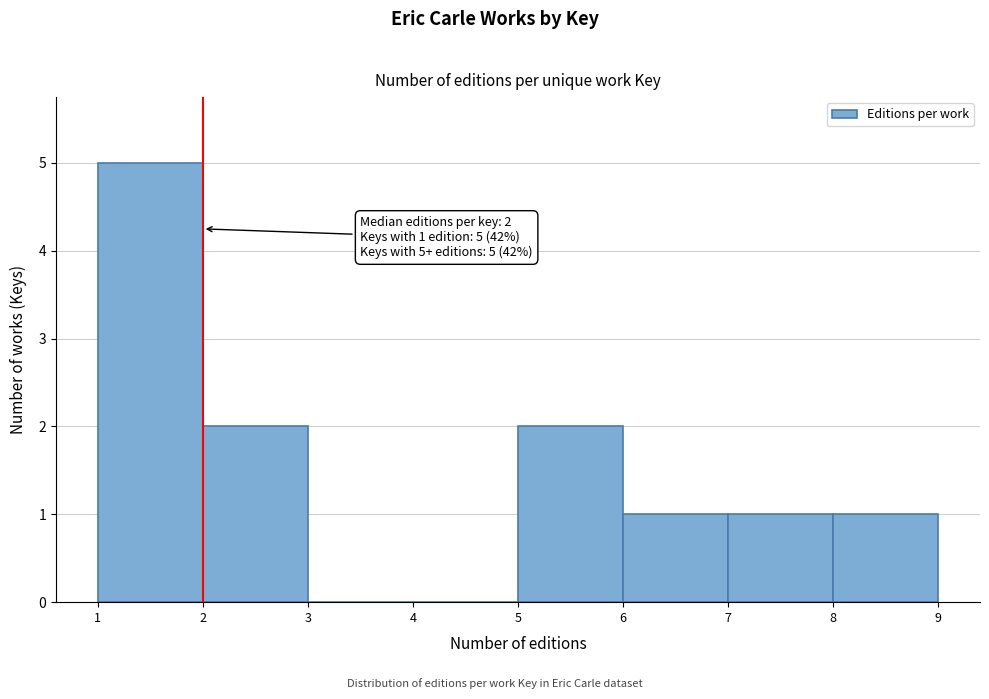

Over which range of the x-axis is the bar tallest?

1 to 2